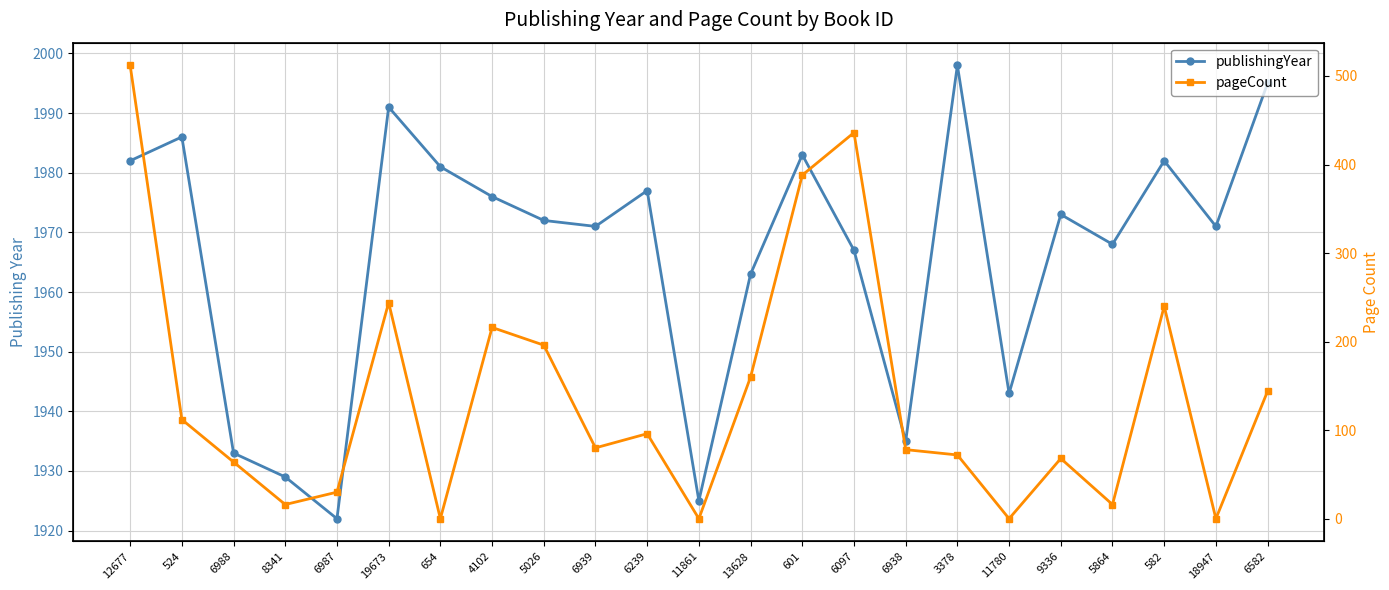

At 6987, list the series in order from smallest to largest.

pageCount, publishingYear